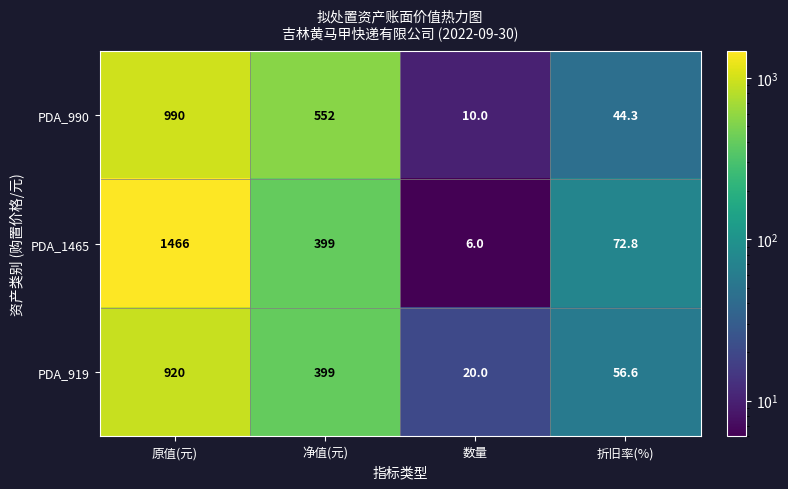

Where does the PDA_990 series first go above 552?

原值(元)